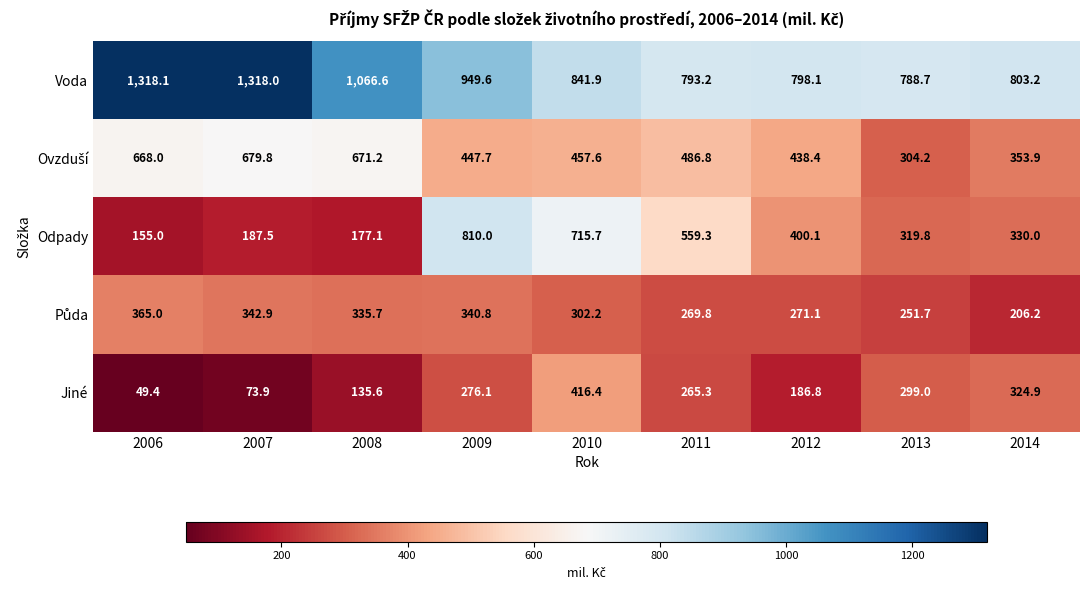

Is it true that Voda equals 303.8 at 2009?

False